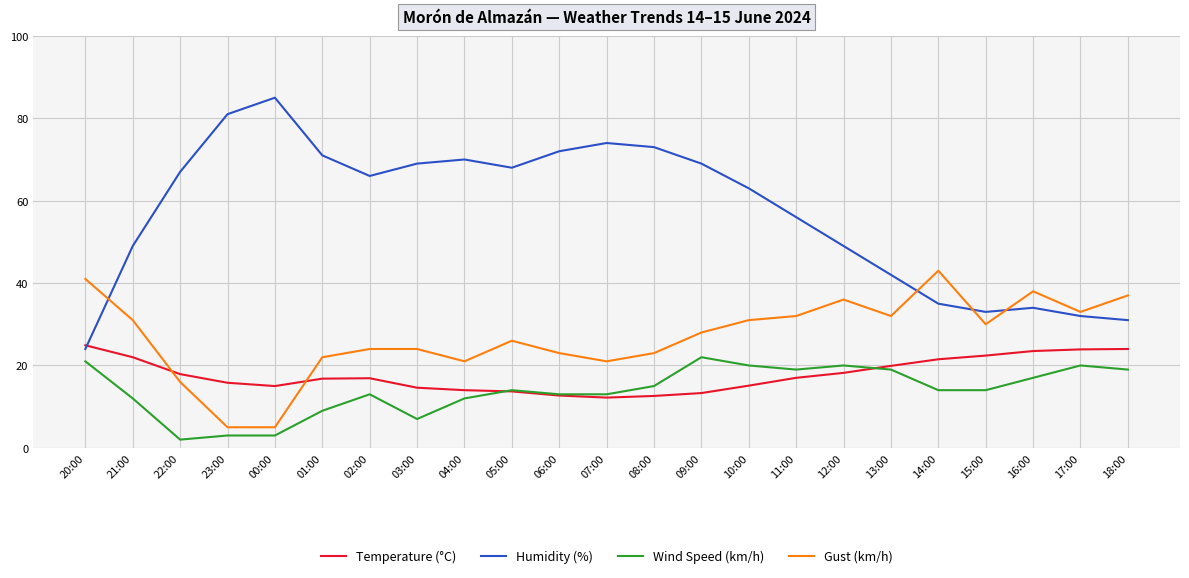

What position from the left is 23:00?

4